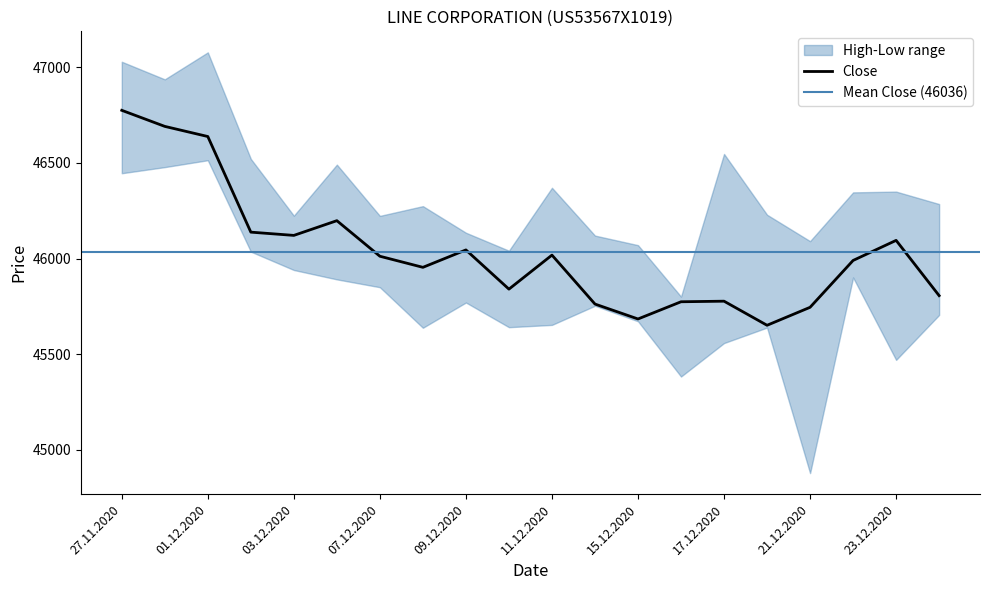

What is the smallest value displayed?

44878